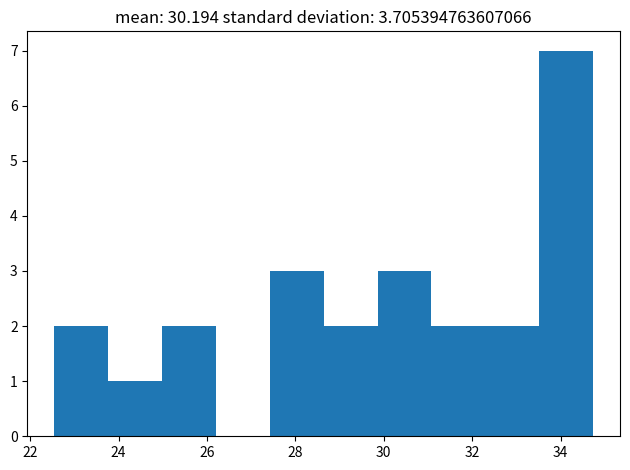

Over which range of the x-axis is the bar tallest?

33.6 to 34.8